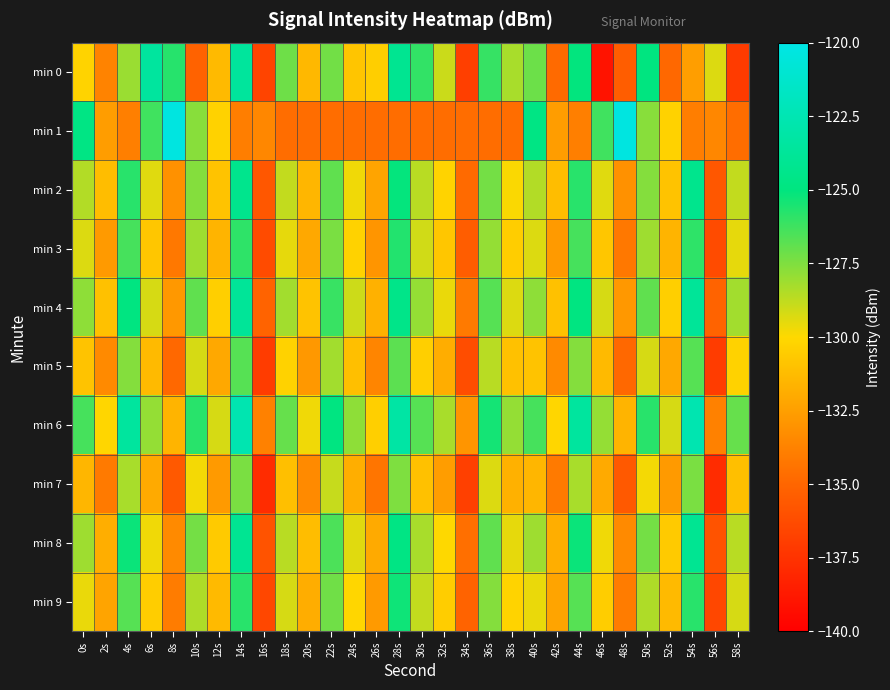

Between 12s and 32s, which is larger?

32s